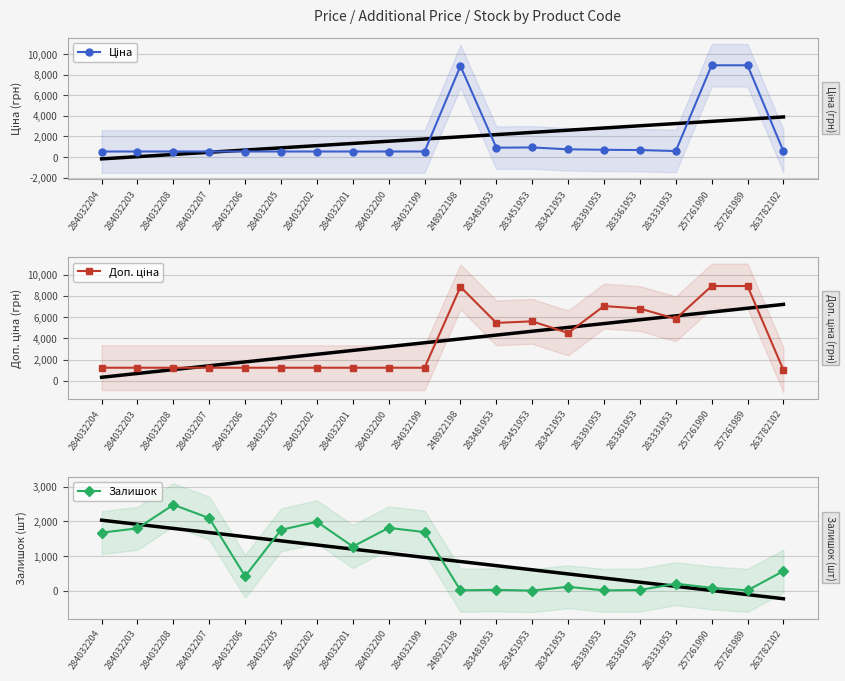

What is the difference between the Ціна values at 283481953 and 284032204?

371.4